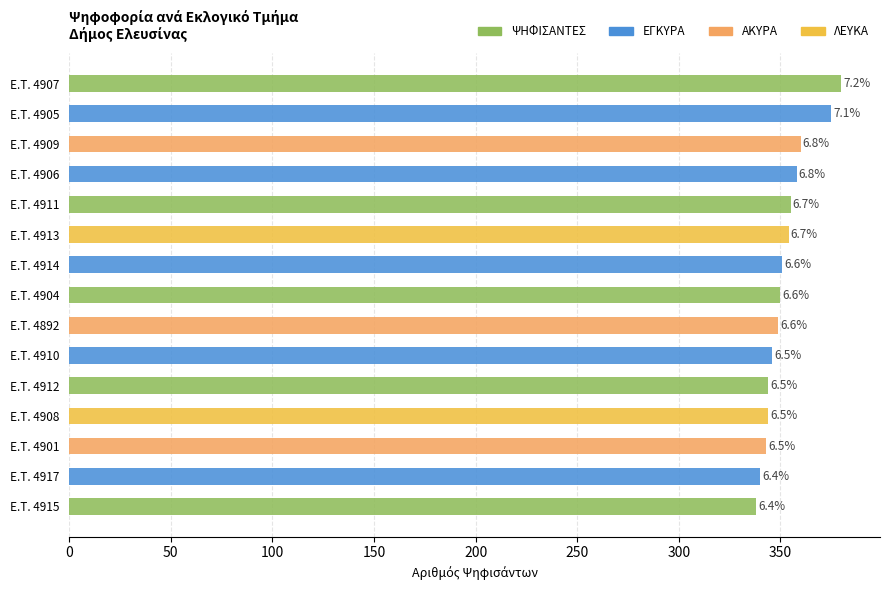

How many bars are there in total?

15